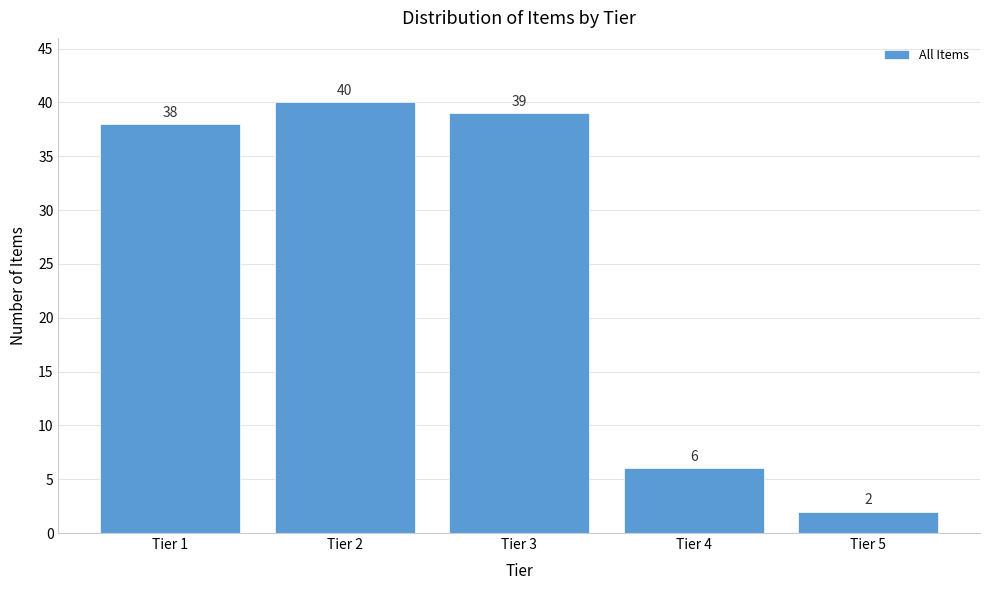

Reading right to left, list all the values displayed in this chart.

2	6	39	40	38